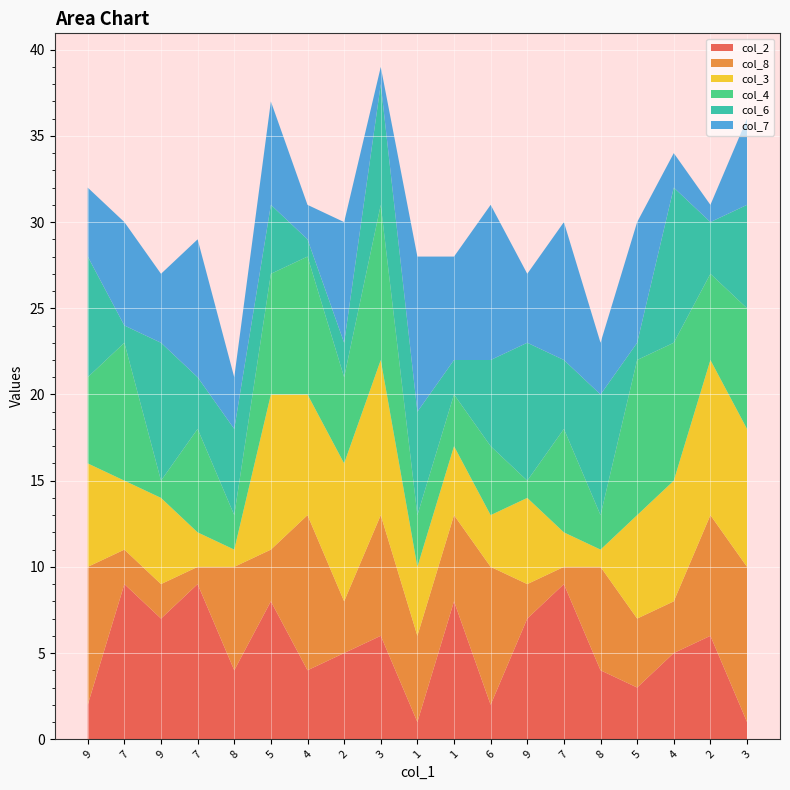

Reading right to left, list all the values displayed in this chart.

col_2: 3=1	2=6	4=5	5=3	8=4	7=9	9=7	6=2	1=8	1=1	3=6	2=5	4=4	5=8	8=4	7=9	9=7	7=9	9=2
col_8: 3=9	2=7	4=3	5=4	8=6	7=1	9=2	6=8	1=5	1=5	3=7	2=3	4=9	5=3	8=6	7=1	9=2	7=2	9=8
col_3: 3=8	2=9	4=7	5=6	8=1	7=2	9=5	6=3	1=4	1=4	3=9	2=8	4=7	5=9	8=1	7=2	9=5	7=4	9=6
col_4: 3=7	2=5	4=8	5=9	8=2	7=6	9=1	6=4	1=3	1=3	3=9	2=5	4=8	5=7	8=2	7=6	9=1	7=8	9=5
col_6: 3=6	2=3	4=9	5=1	8=7	7=4	9=8	6=5	1=2	1=6	3=7	2=2	4=1	5=4	8=5	7=3	9=8	7=1	9=7
col_7: 3=5	2=1	4=2	5=7	8=3	7=8	9=4	6=9	1=6	1=9	3=1	2=7	4=2	5=6	8=3	7=8	9=4	7=6	9=4